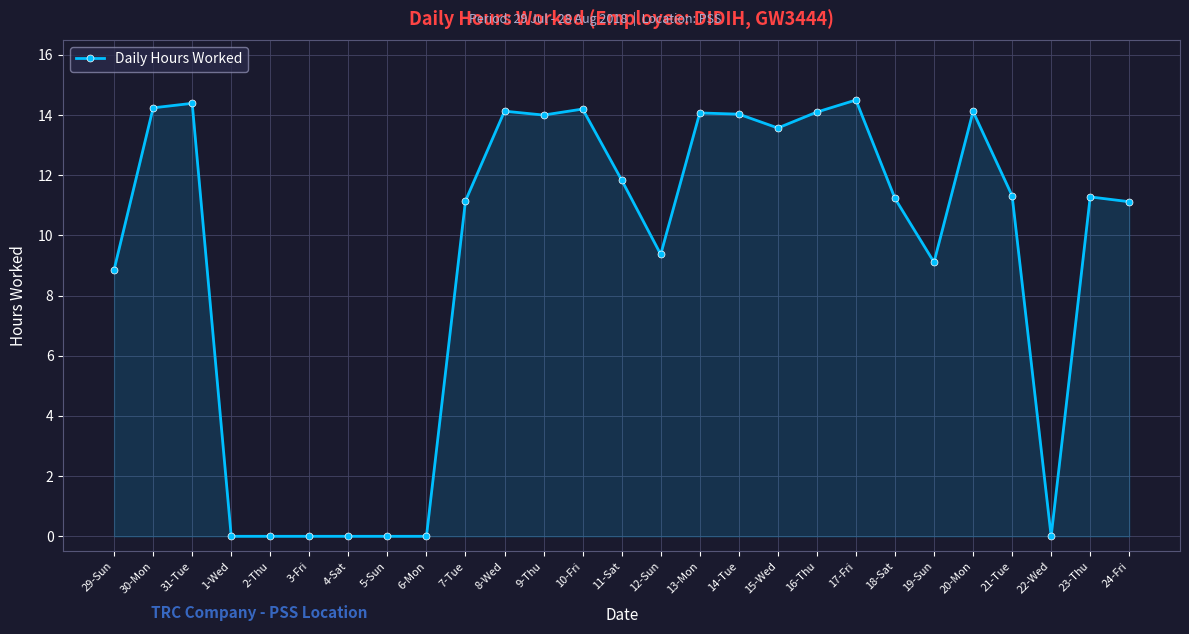

What is the label of the 6th point from the left?

3-Fri